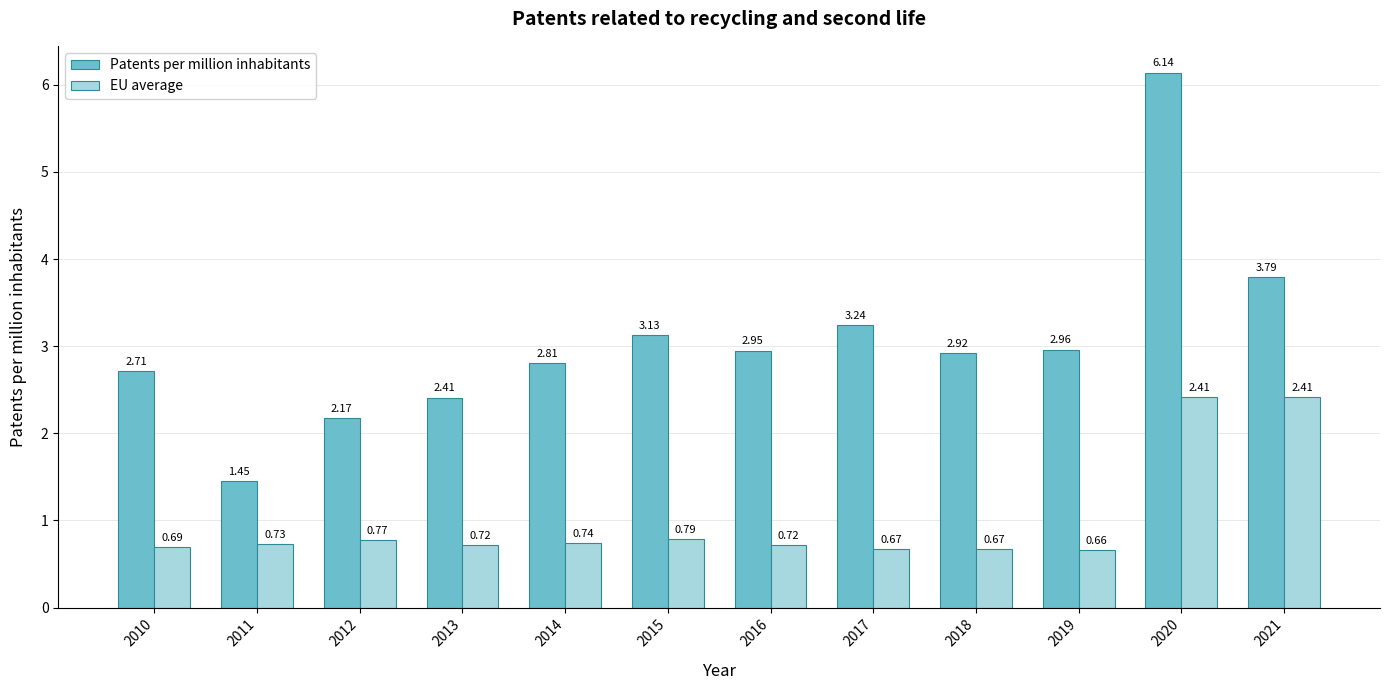

Which series changed the most between 2010 and 2012?

Patents per million inhabitants